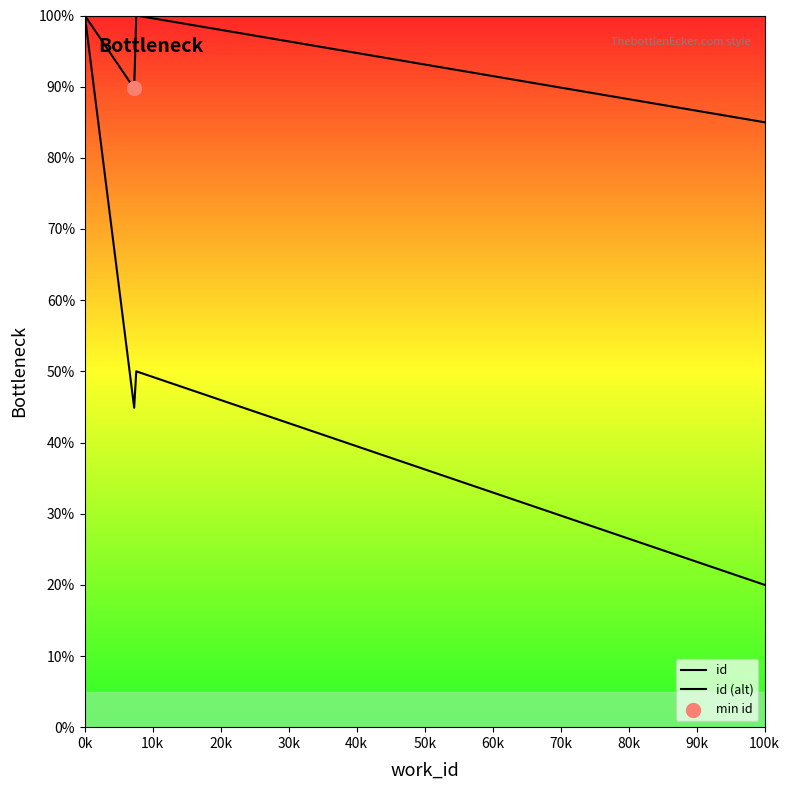

At how many categories does at least one series exceed 87?

4